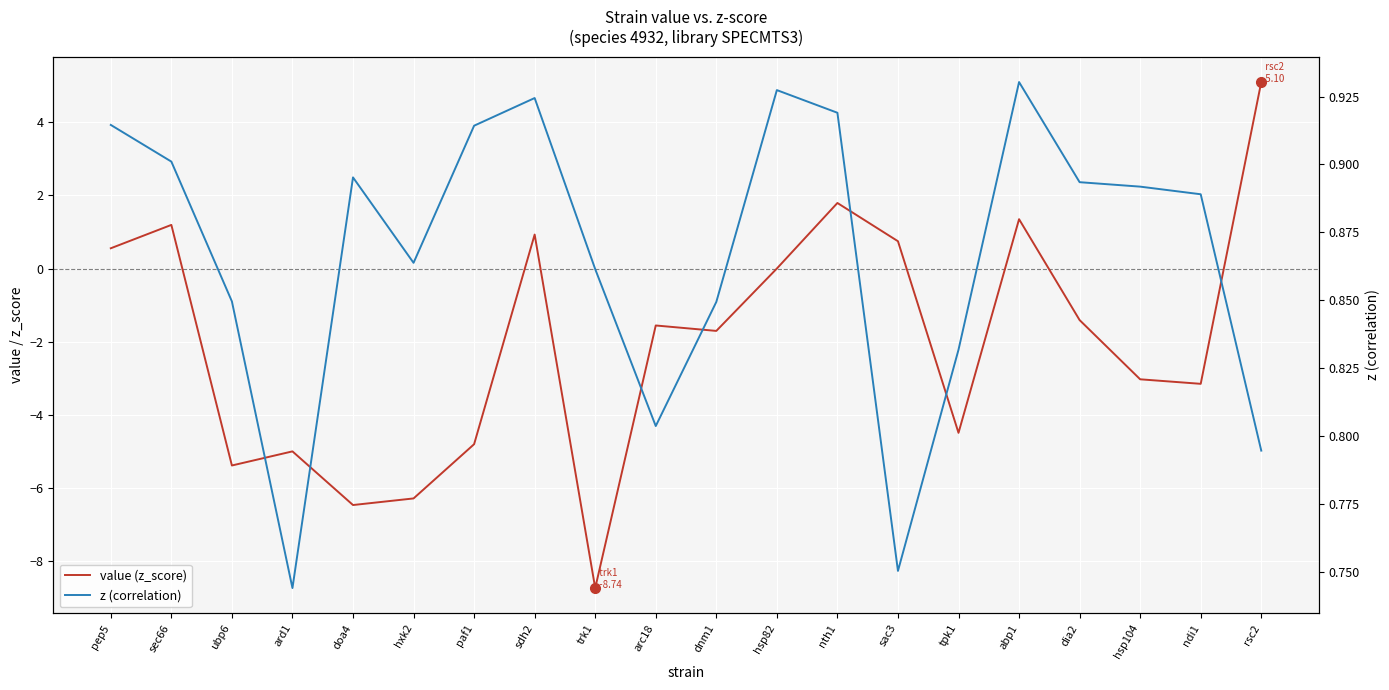

What position from the right is hxk2?

15